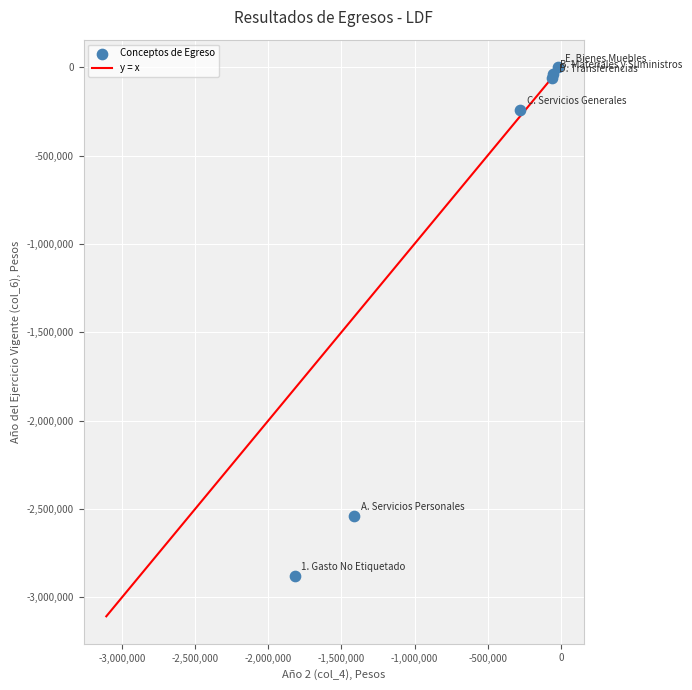

What Y value in the scatter plot is closest to -1438355?

-2538402.6